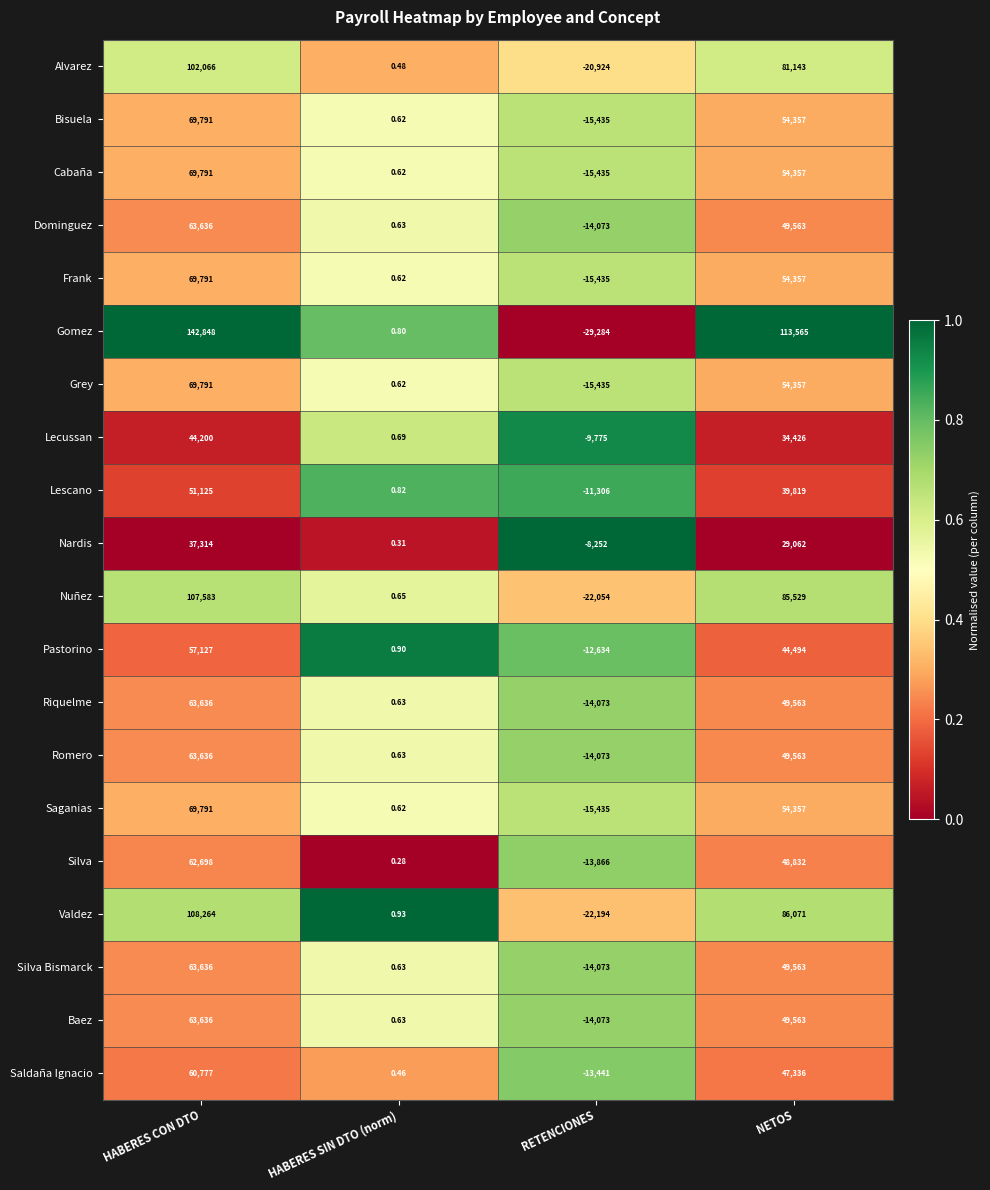

At how many categories does at least one series exceed 0?

3